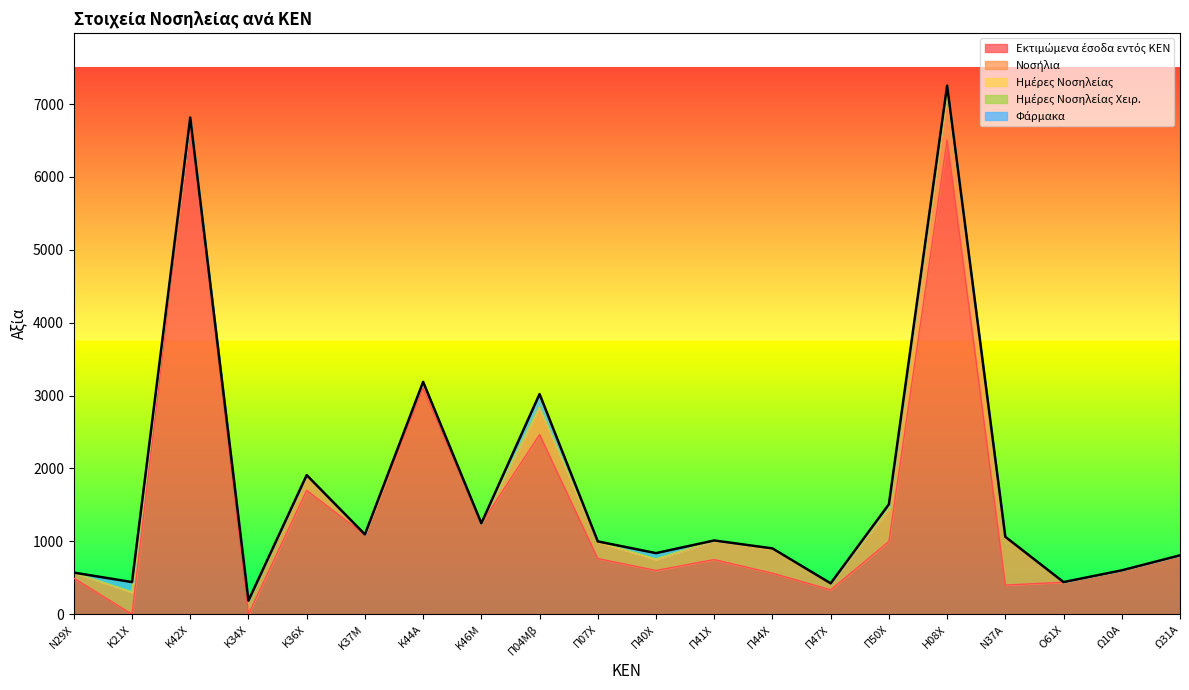

Reading left to right, what are all the values shown in this chart?

Εκτιμώμενα έσοδα εντός ΚΕΝ: 495.0	0.0	6792.0	0.0	1700.0	1089.0	3100.0	1245.0	2464.0	764.0	600.0	750.0	563.0	335.0	998.1	6510.0	400.0	439.0	600.0	806.0
Νοσήλια: 72.0	300.0	0.0	180.0	200.0	0.0	60.0	0.0	360.0	225.0	150.0	255.0	330.0	85.0	436.2	630.0	648.0	0.0	0.0	0.0
Ημέρες Νοσηλείας: 4.0	4.0	24.0	7.0	9.0	6.0	17.0	3.0	13.0	5.0	5.0	7.0	5.0	4.0	15.0	23.0	14.0	2.0	1.0	2.0
Ημέρες Νοσηλείας Χειρ.: 0.0	4.0	0.0	0.0	0.0	0.0	11.0	0.0	13.0	5.0	5.0	0.0	5.0	0.0	0.0	23.0	0.0	0.0	1.0	0.0
Φάρμακα: 0.0	133.2	0.0	0.0	0.0	0.0	0.0	0.0	171.2	0.0	78.4	0.0	0.0	0.0	59.4	66.6	0.0	0.0	0.0	0.0